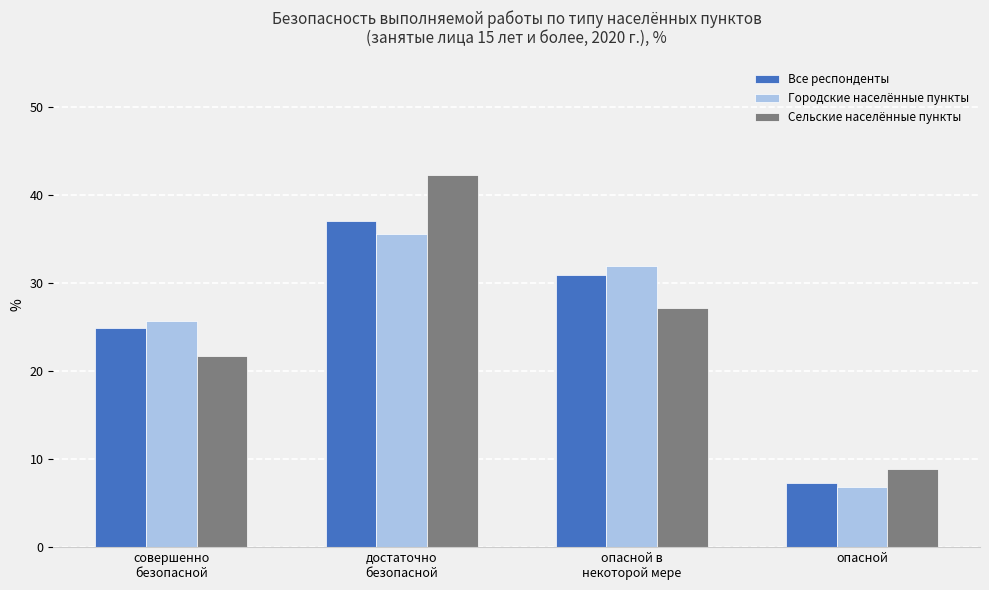

Between совершенно
безопасной and опасной в
некоторой мере, which series saw the biggest shift?

Городские населённые пункты